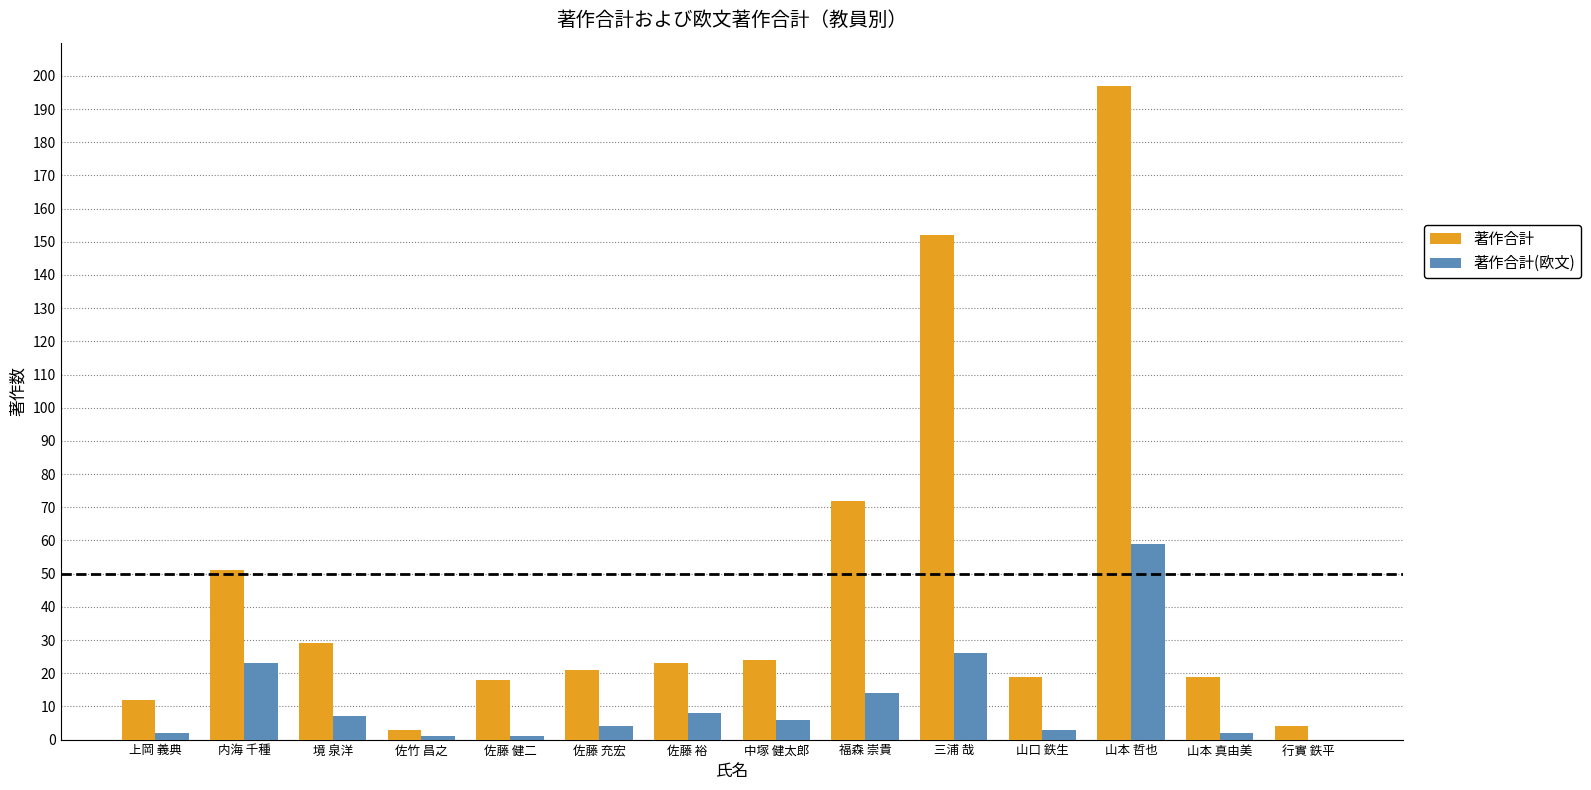

Reading left to right, what are all the values shown in this chart?

著作合計: 12	51	29	3	18	21	23	24	72	152	19	197	19	4
著作合計(欧文): 2	23	7	1	1	4	8	6	14	26	3	59	2	0